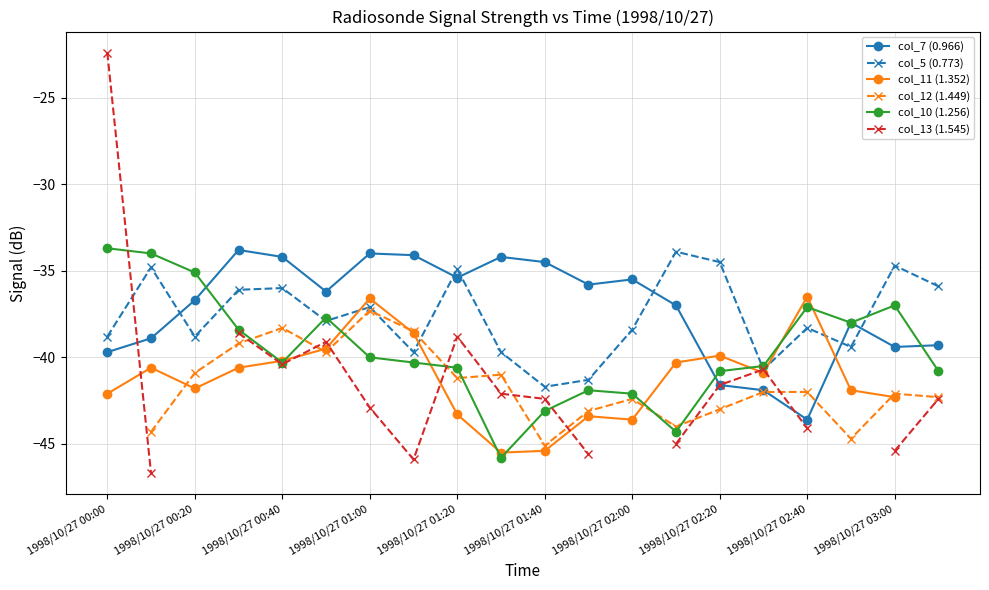

Is it true that col_5 (0.773) equals -38.8 at 1998/10/27 00:20?

True